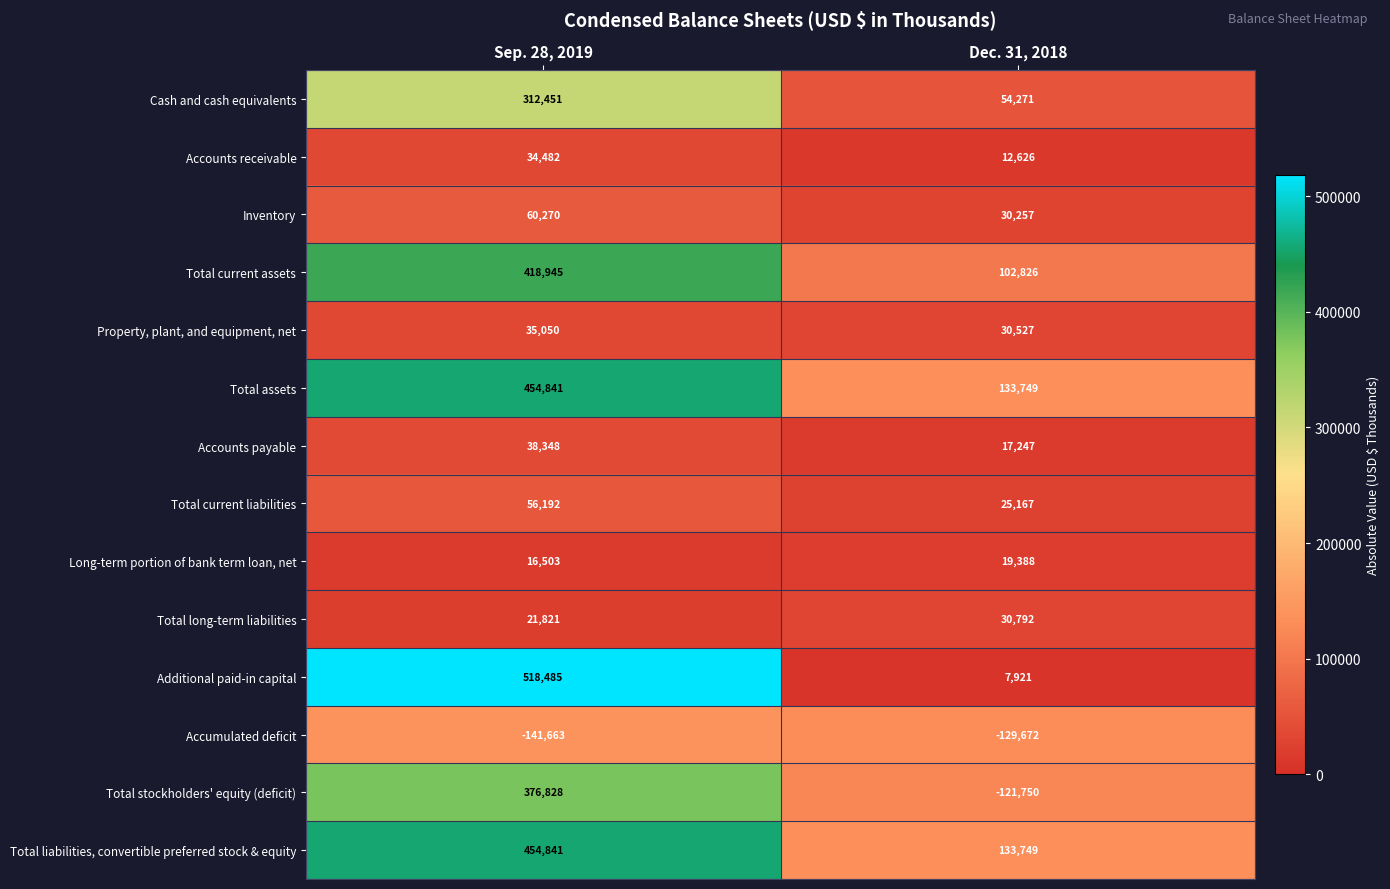

Reading left to right, what are all the values shown in this chart?

Cash and cash equivalents: Sep. 28, 2019=312451	Dec. 31, 2018=54271
Accounts receivable: Sep. 28, 2019=34482	Dec. 31, 2018=12626
Inventory: Sep. 28, 2019=60270	Dec. 31, 2018=30257
Total current assets: Sep. 28, 2019=418945	Dec. 31, 2018=102826
Property, plant, and equipment, net: Sep. 28, 2019=35050	Dec. 31, 2018=30527
Total assets: Sep. 28, 2019=454841	Dec. 31, 2018=133749
Accounts payable: Sep. 28, 2019=38348	Dec. 31, 2018=17247
Total current liabilities: Sep. 28, 2019=56192	Dec. 31, 2018=25167
Long-term portion of bank term loan, net: Sep. 28, 2019=16503	Dec. 31, 2018=19388
Total long-term liabilities: Sep. 28, 2019=21821	Dec. 31, 2018=30792
Additional paid-in capital: Sep. 28, 2019=518485	Dec. 31, 2018=7921
Accumulated deficit: Sep. 28, 2019=-141663	Dec. 31, 2018=-129672
Total stockholders' equity (deficit): Sep. 28, 2019=376828	Dec. 31, 2018=-121750
Total liabilities, convertible preferred stock & equity: Sep. 28, 2019=454841	Dec. 31, 2018=133749